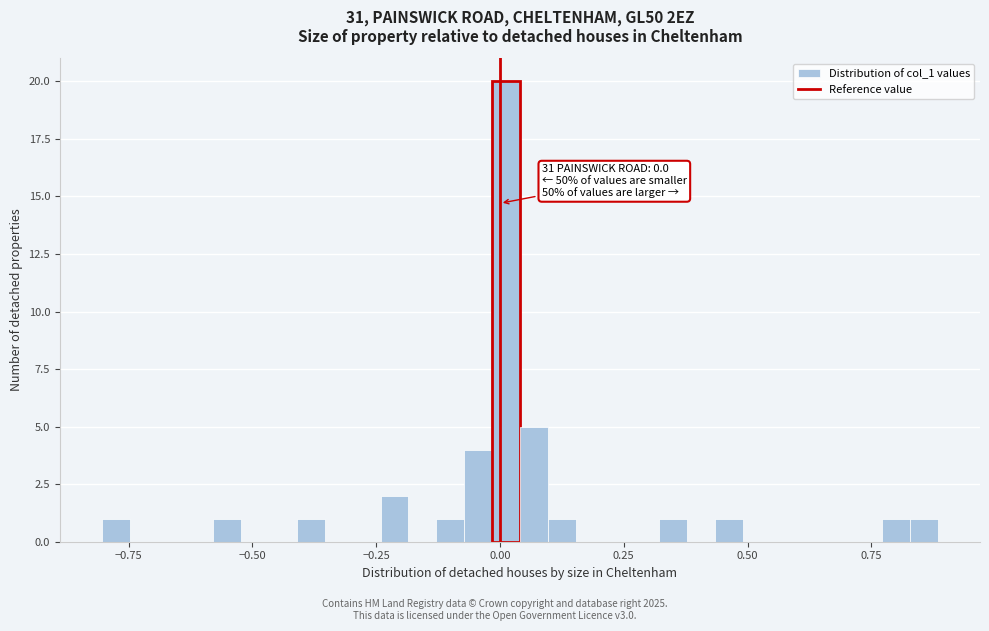

Read against the x-axis, roughly where is the centre of the tallest bar?

0.00